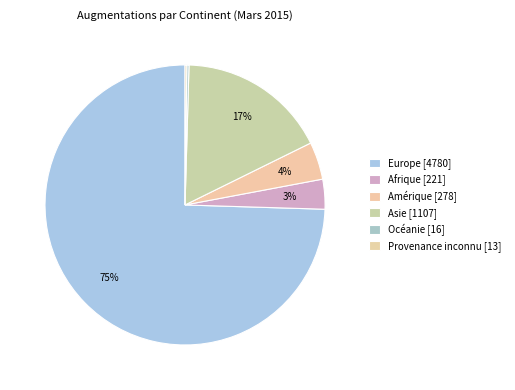

What is the majority slice?

Europe